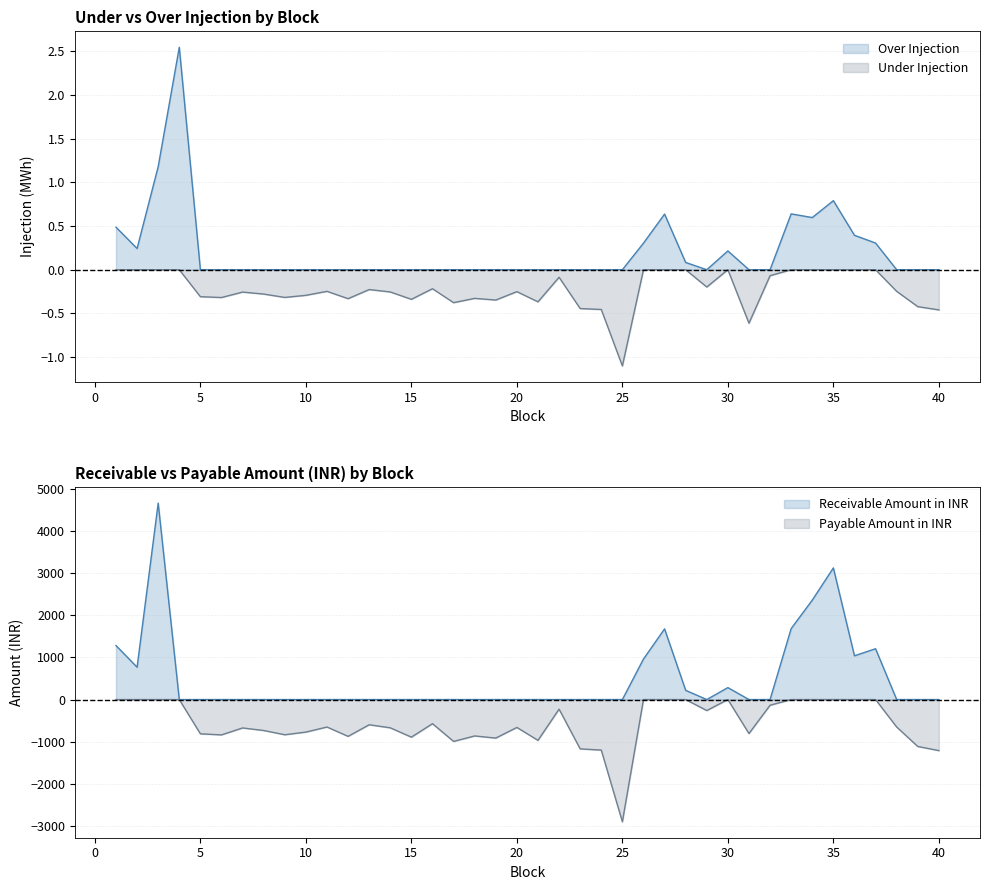

Between 35 and 40, which series saw the biggest shift?

Receivable Amount in INR